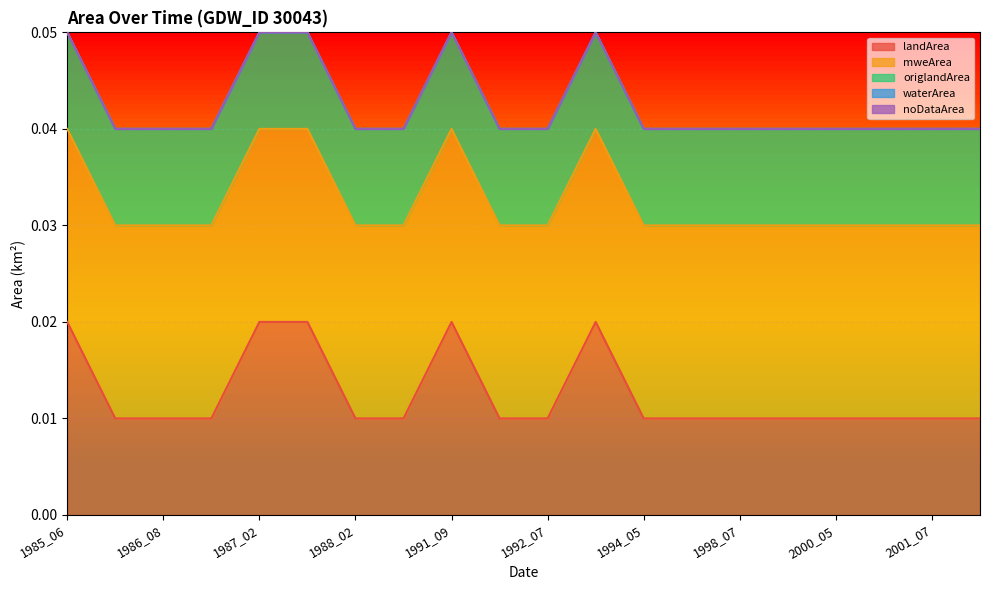

List the series in order of their peak value, lowest first.

waterArea, noDataArea, origlandArea, landArea, mweArea